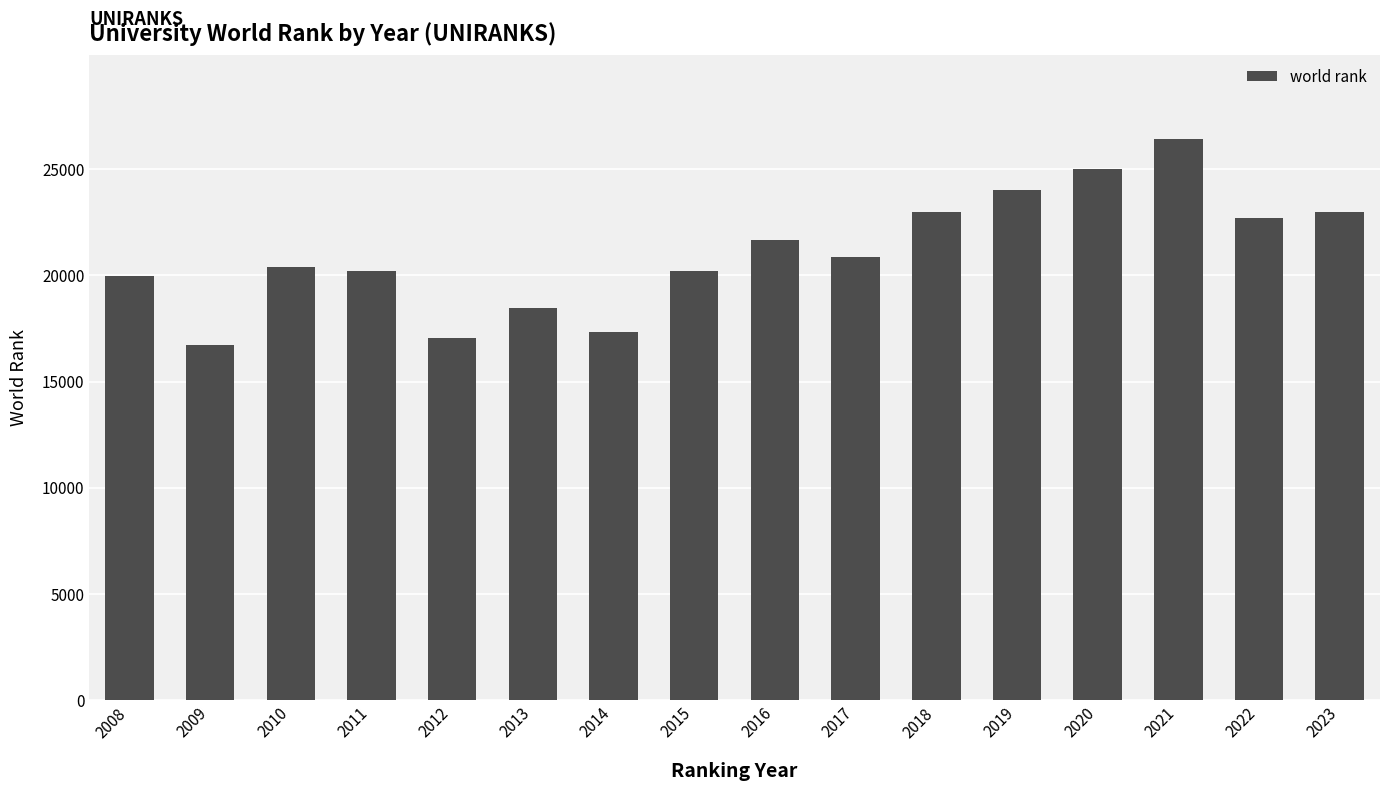

What is the minimum value shown in the chart?

16727